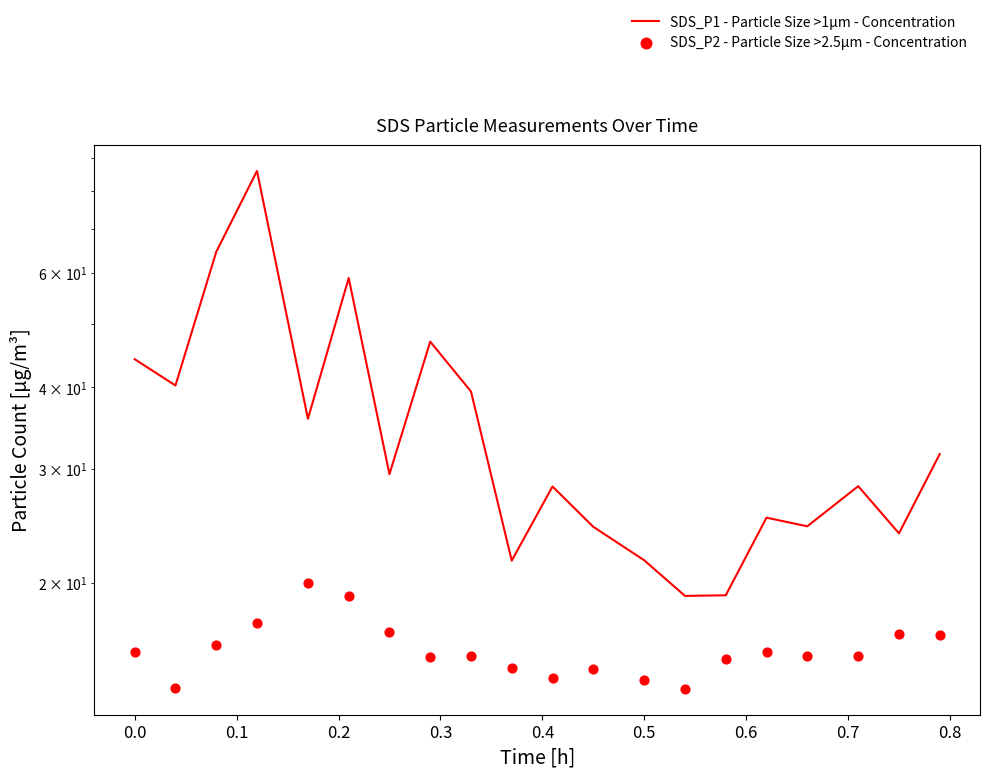

Which series has the widest spread of Y values?

SDS_P1 - Particle Size >1µm - Concentration